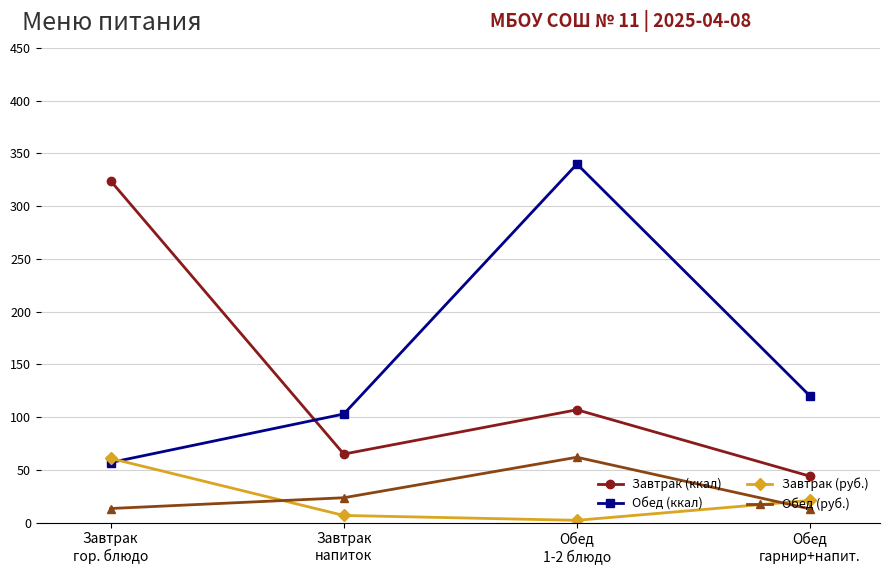

How many data points in Обед (руб.) are less than 23?

2